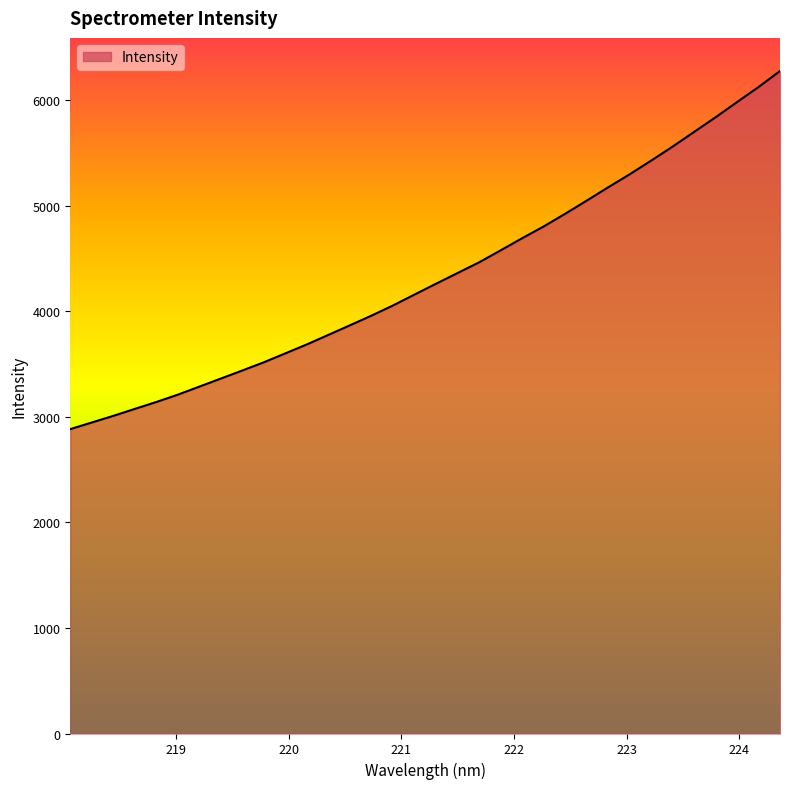

What is the maximum value shown in the chart?

6276.1